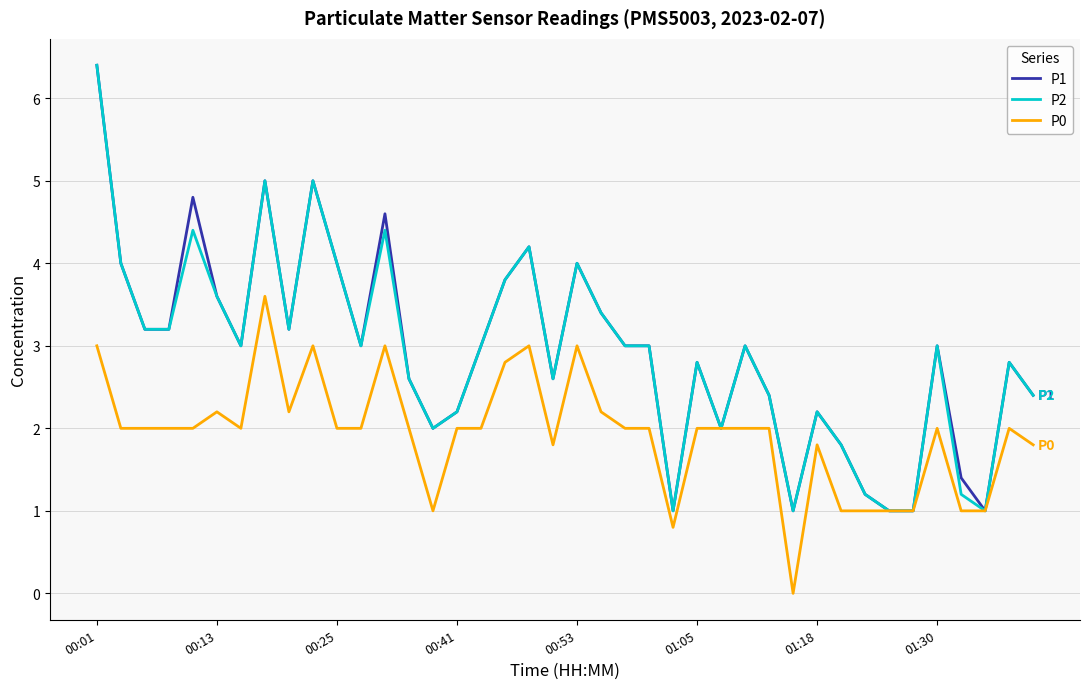

What is the highest value of the P0 series?

3.6